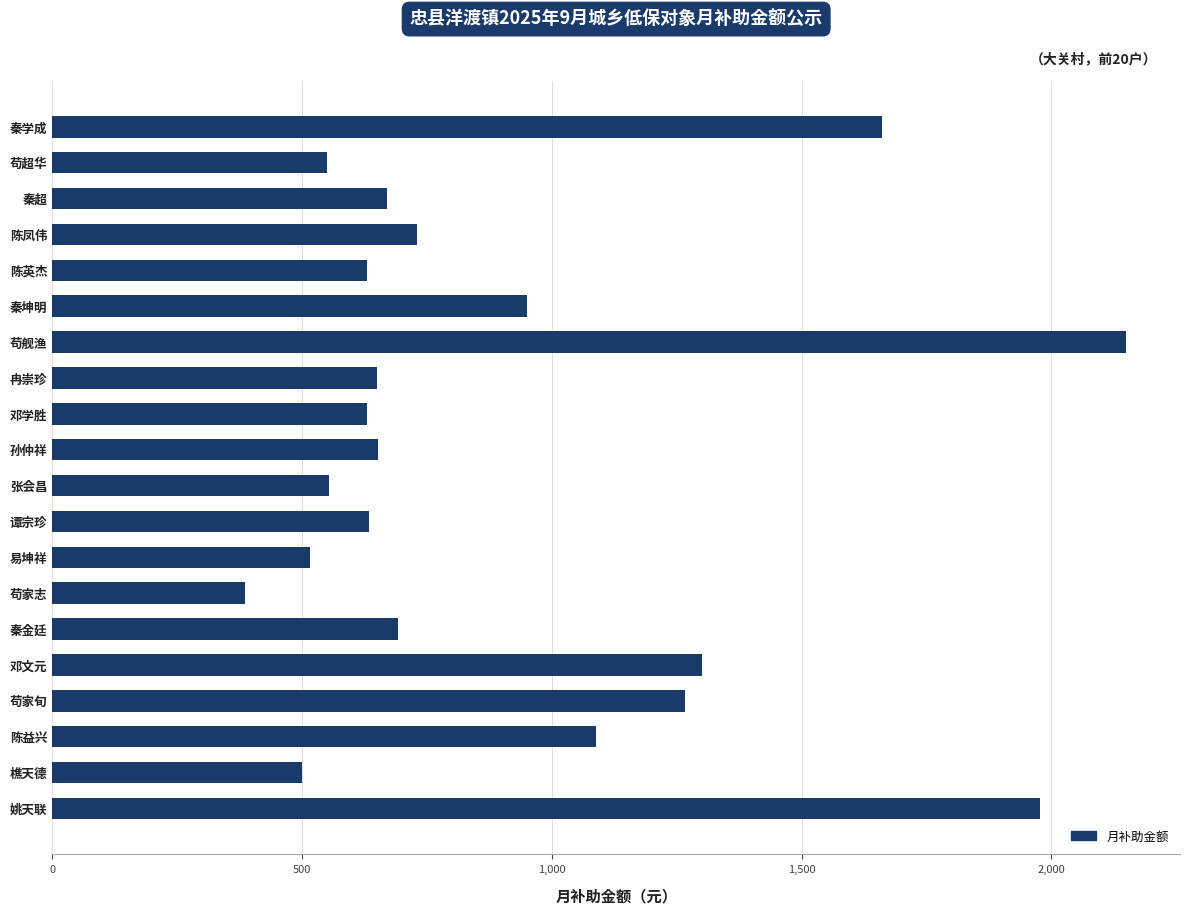

How many bars are there in total?

20